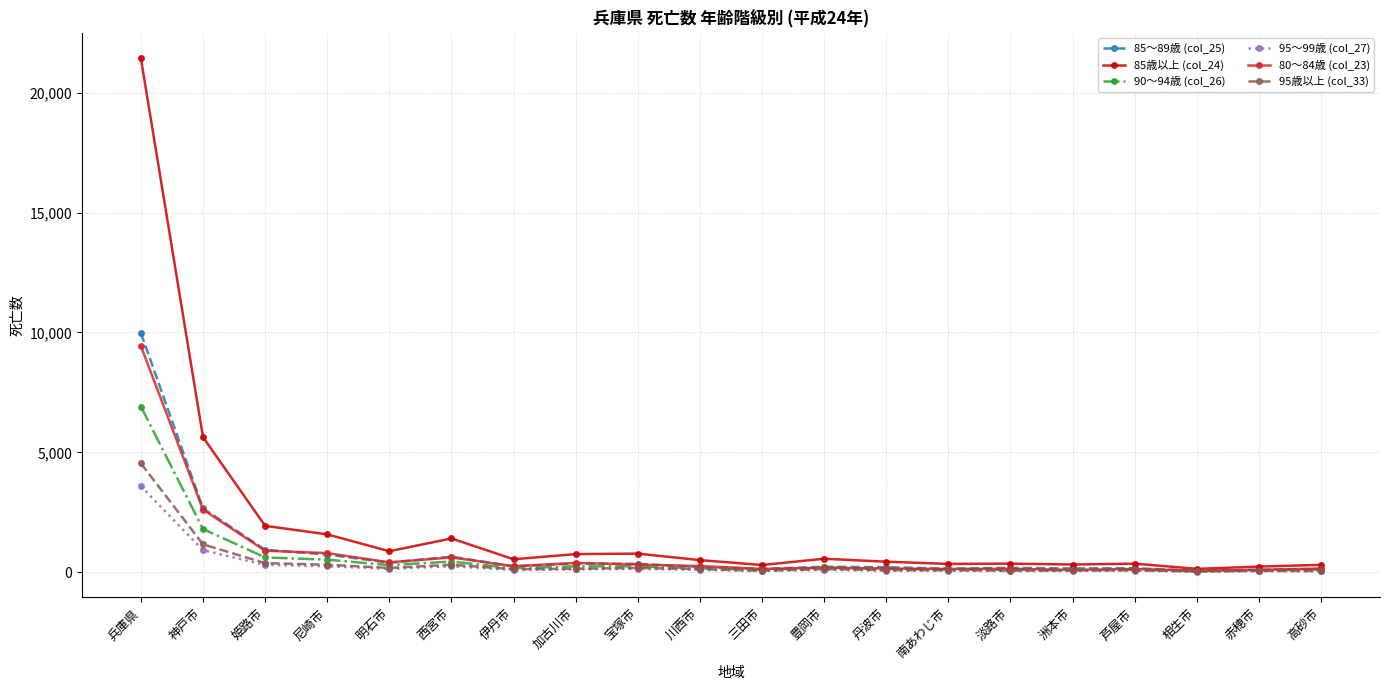

How many lines are shown in the chart?

6